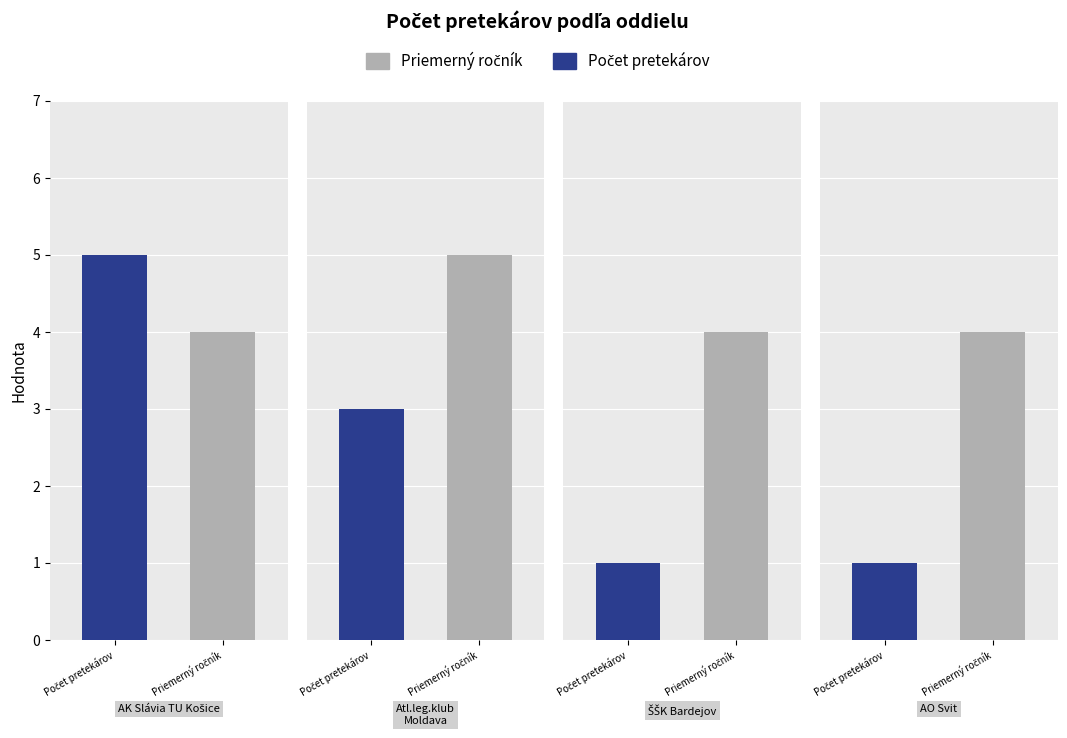

What is the lowest value of the Počet pretekárov series?

1